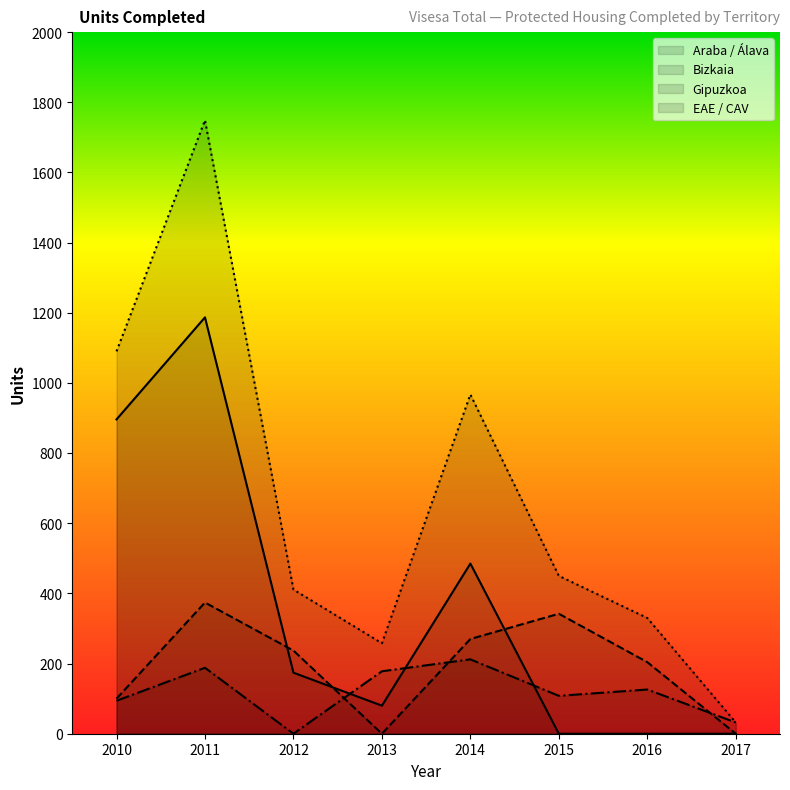

Which has a higher value, 2011 or 2014?

2011